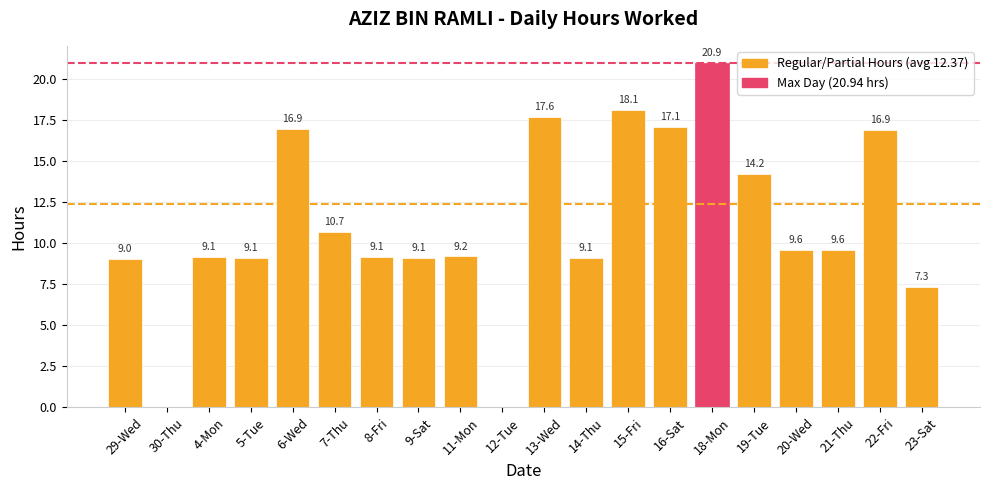

True or false: the data shows 24.7 at 6-Wed.

False